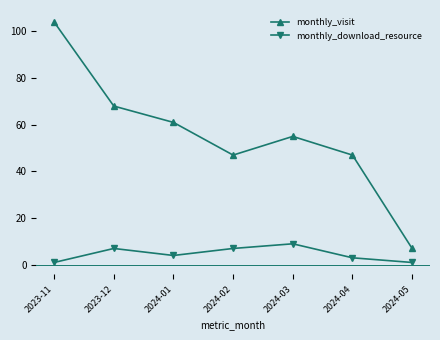

True or false: monthly_visit and monthly_download_resource intersect in this chart.

False